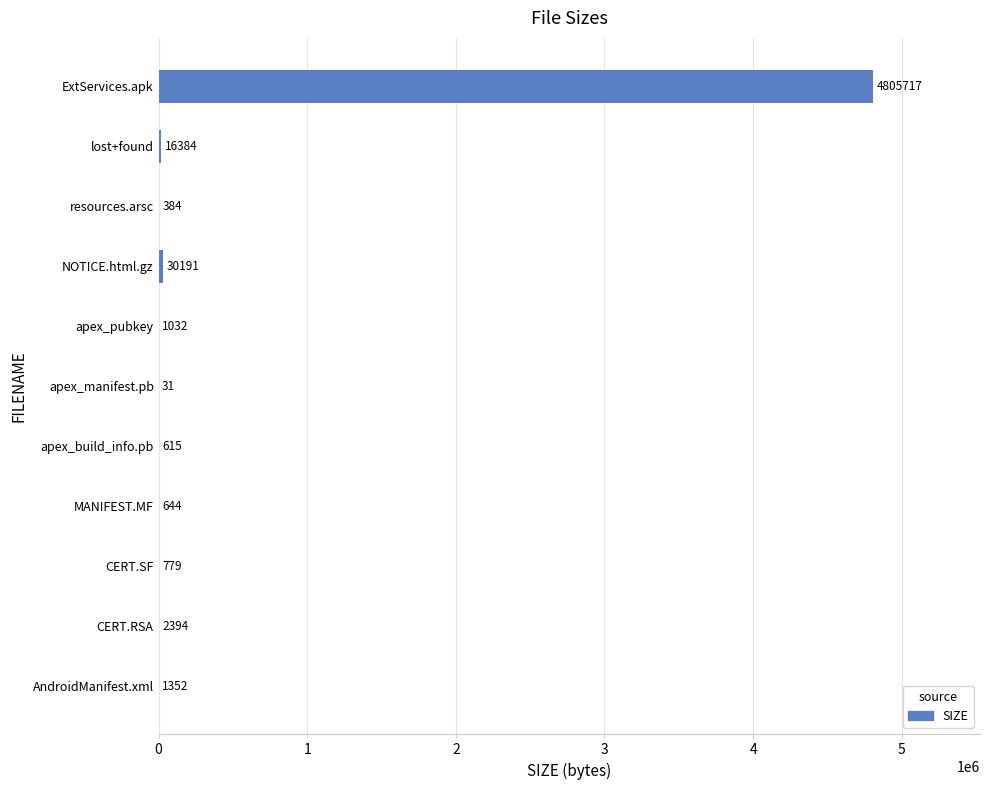

Where is the data nearest to the value 2402874?

NOTICE.html.gz